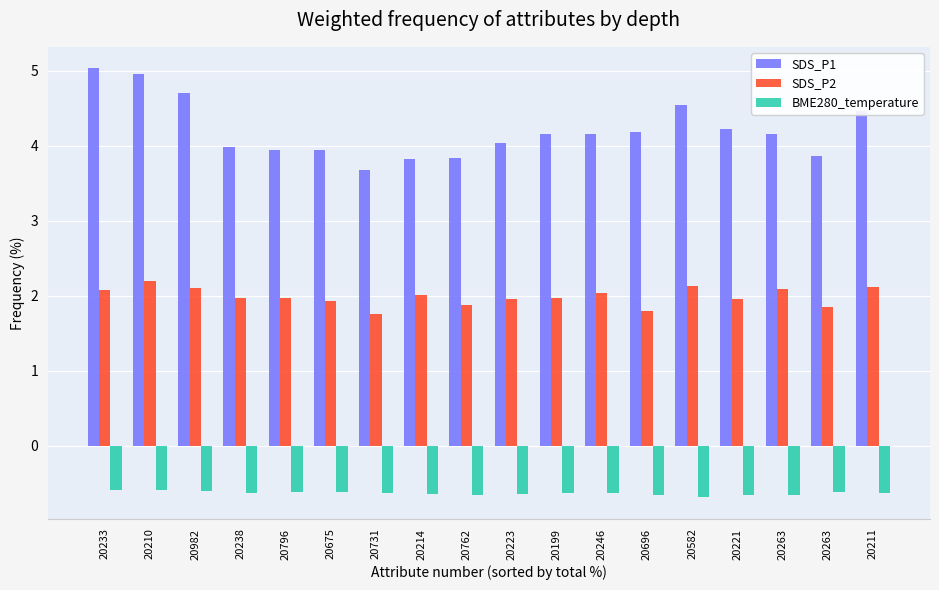

How many bars are there in total?

54